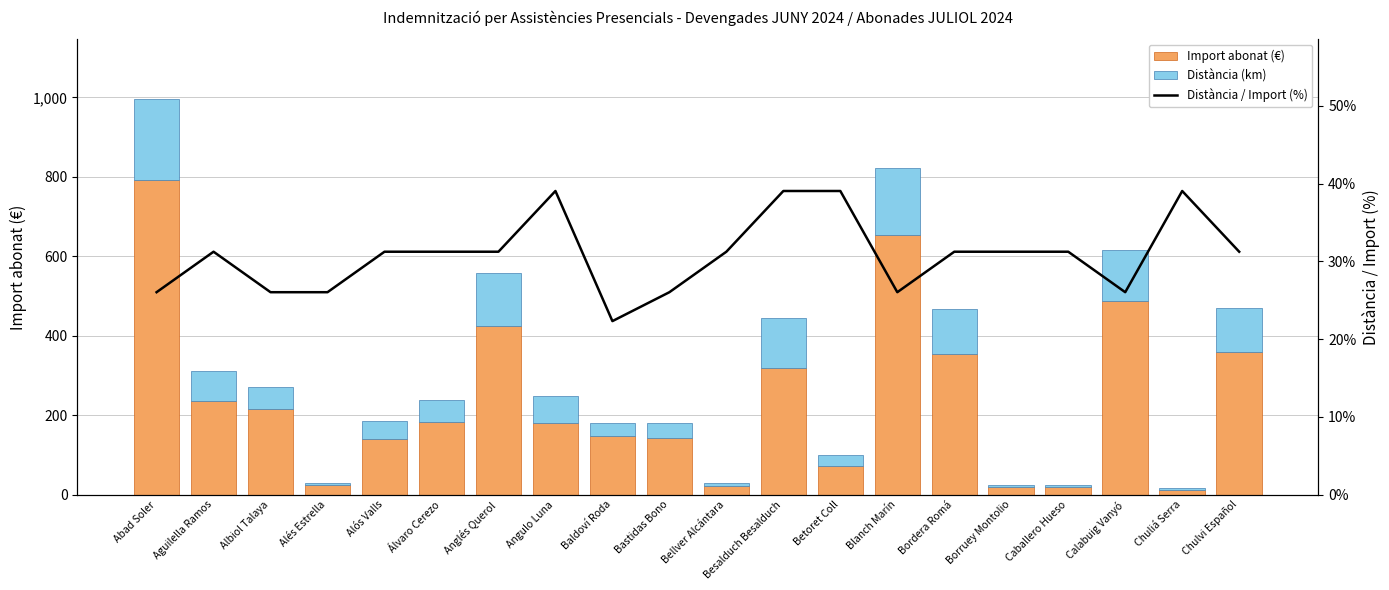

Read the Import abonat (€) value at Calabuig Vanyó.

487.7